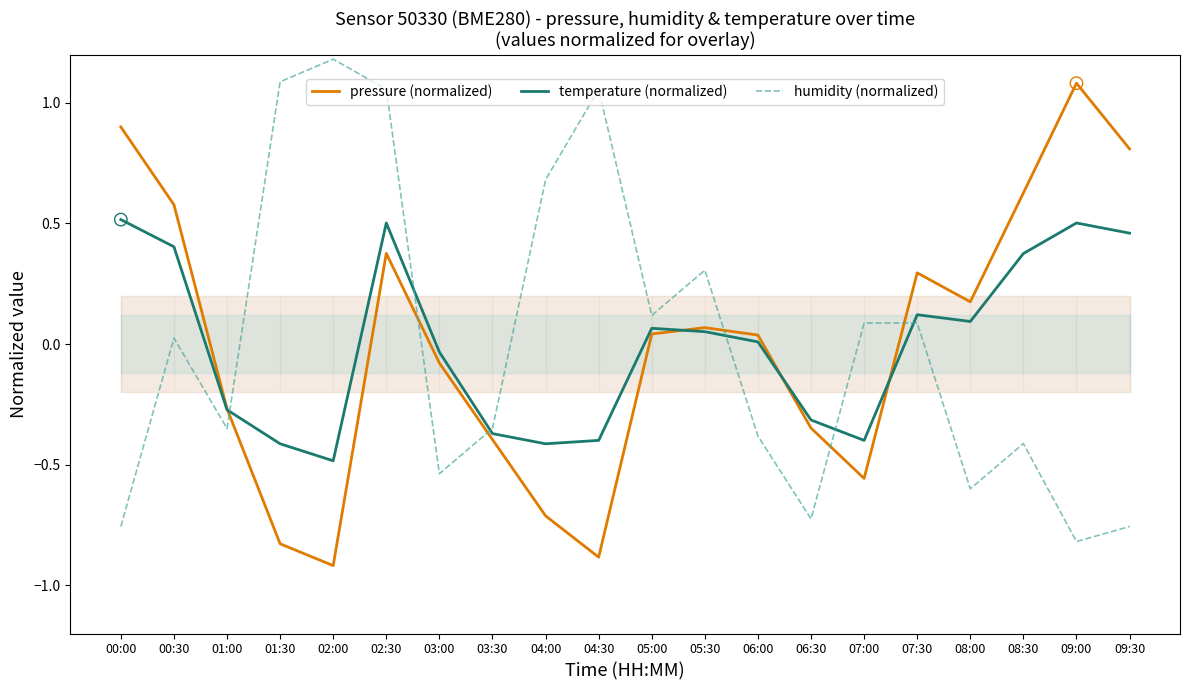

Is the value of humidity (normalized) at 04:00 greater than the value of temperature (normalized) at 07:30?

Yes